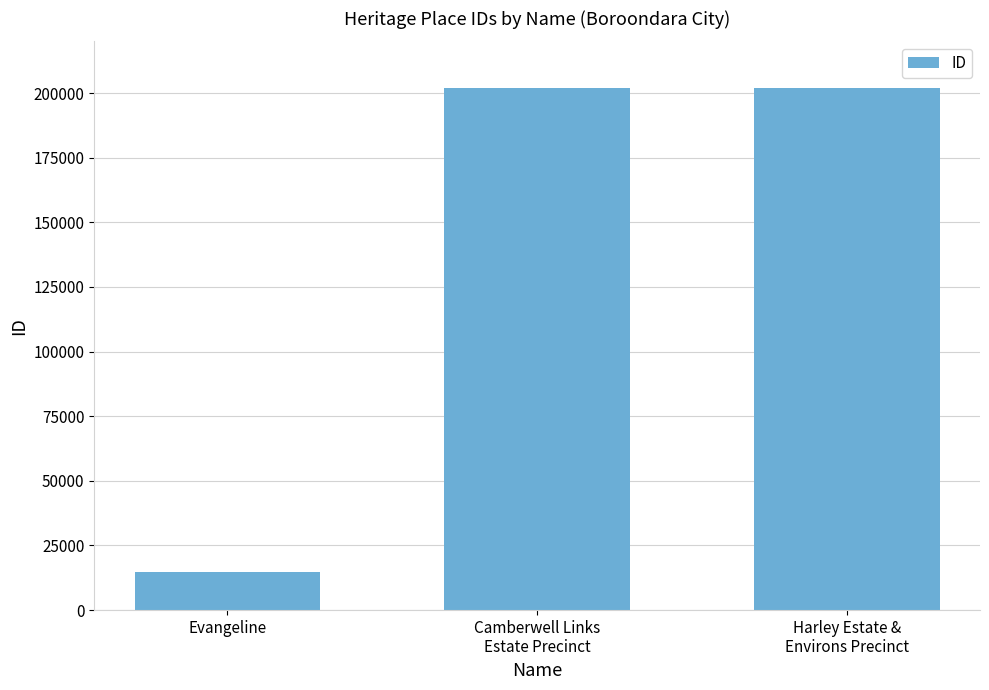

Which label corresponds to the smallest value in the chart?

Evangeline